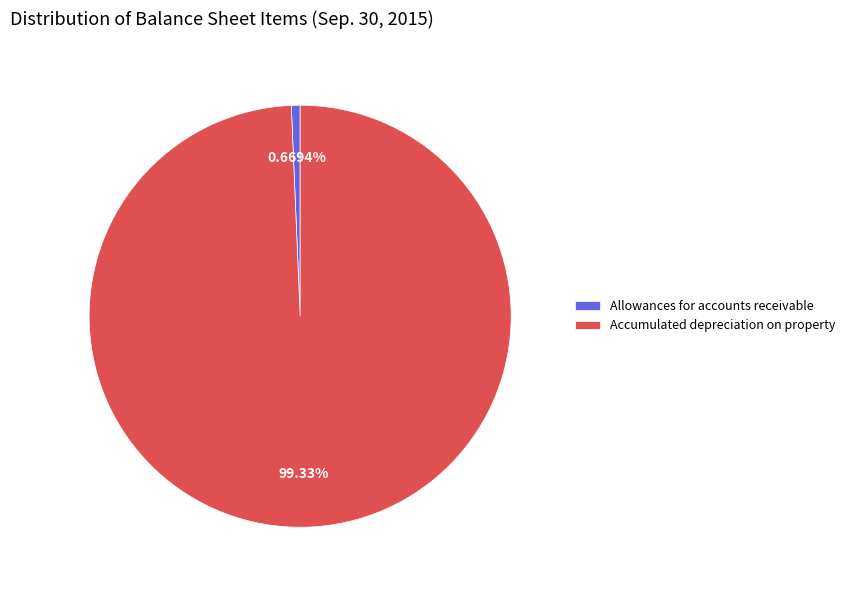

Is it true that Allowances for accounts receivable is 1% of the pie?

True